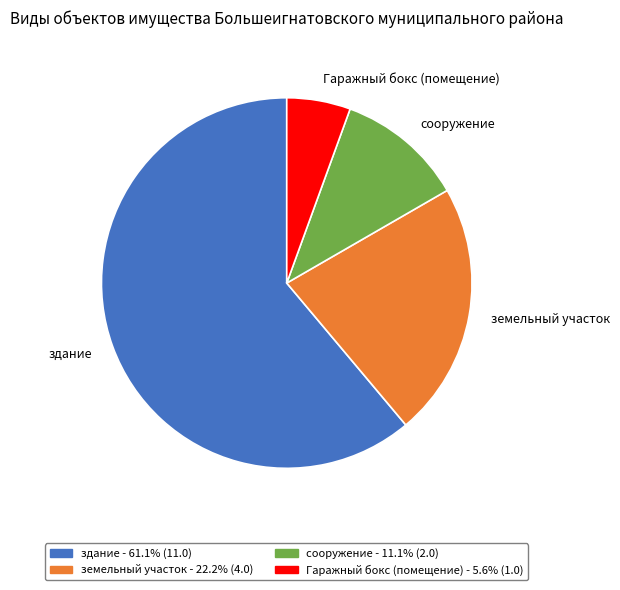

How many segments does this pie chart have?

4